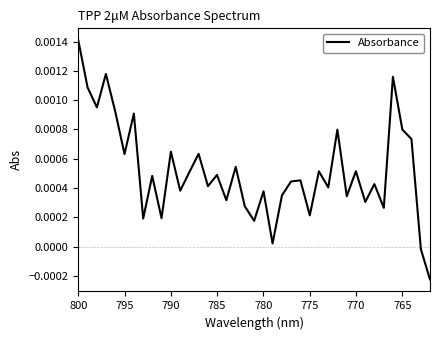

How many values exceed 0?

37